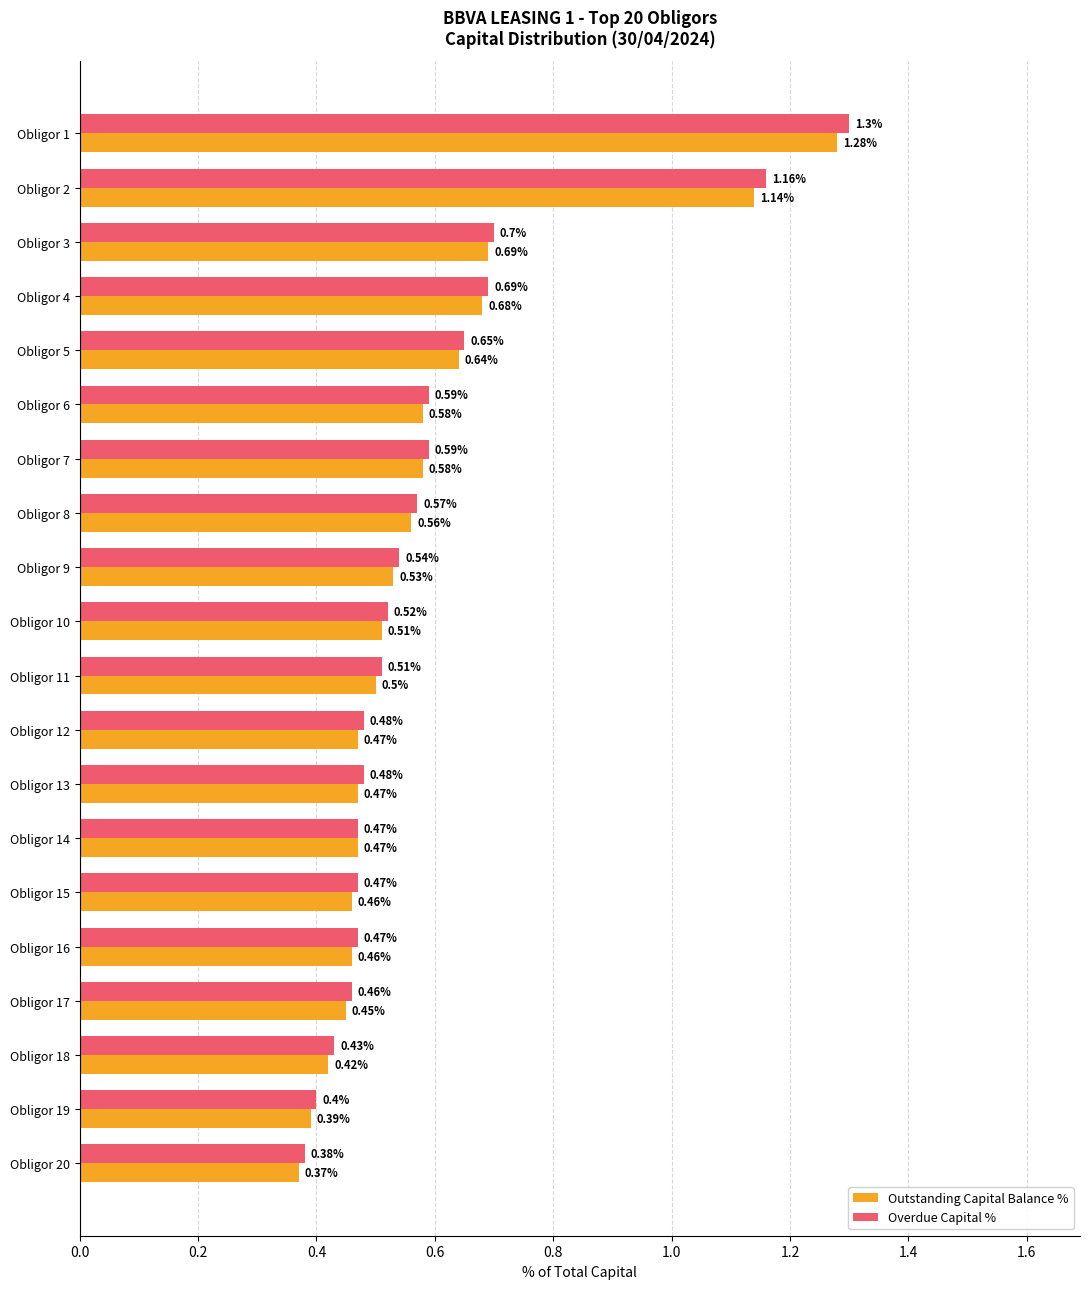

Count the number of data series in this chart.

2